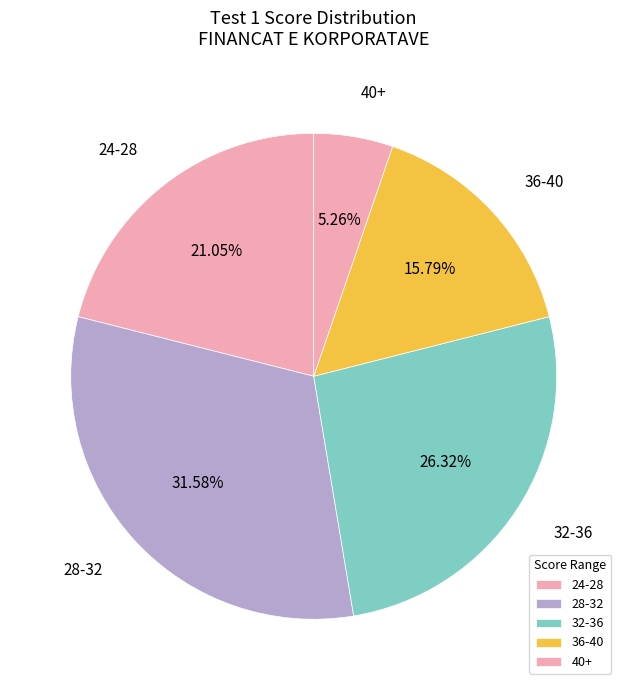

Is there any slice that represents more than half of the pie?

No